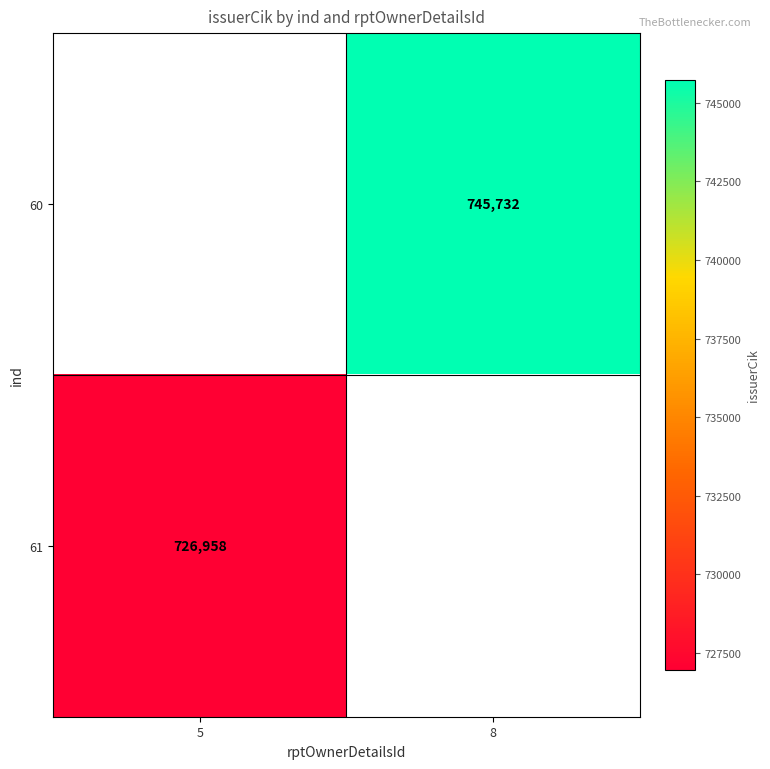

Between 5 and 8, which is larger?

8